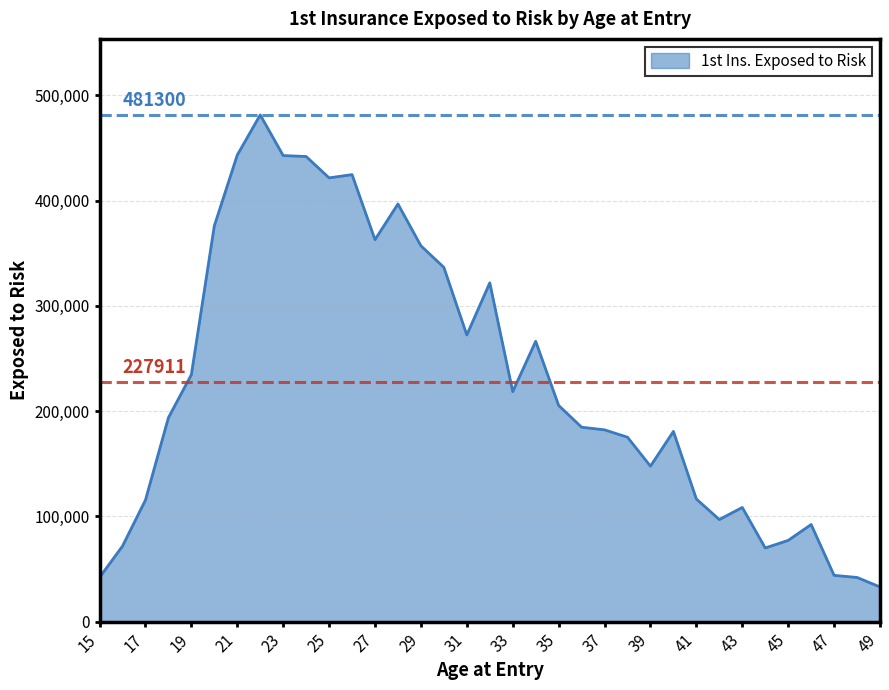

What is the minimum value shown in the chart?

33000